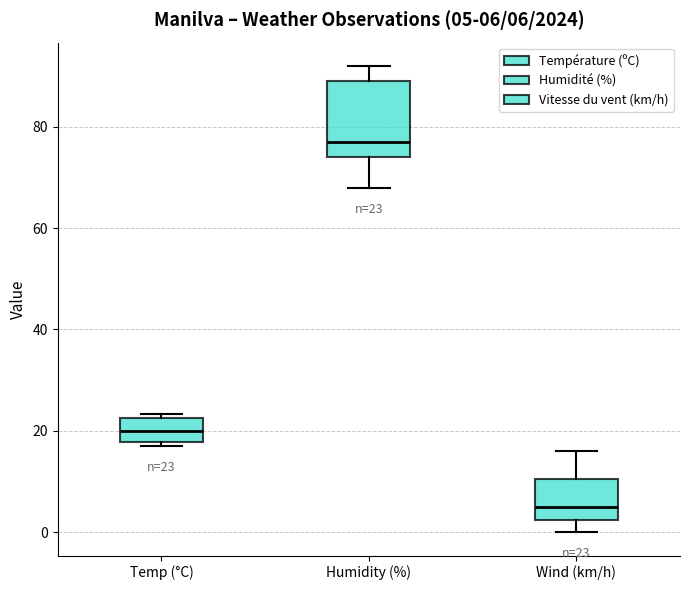

Which box is the tallest, from its lower edge to its upper edge?

Humidity (%)